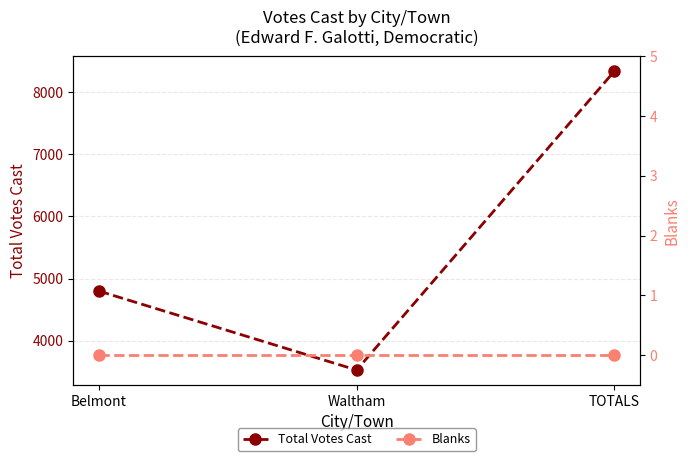

Where does the Total Votes Cast series first go above 4800?

TOTALS